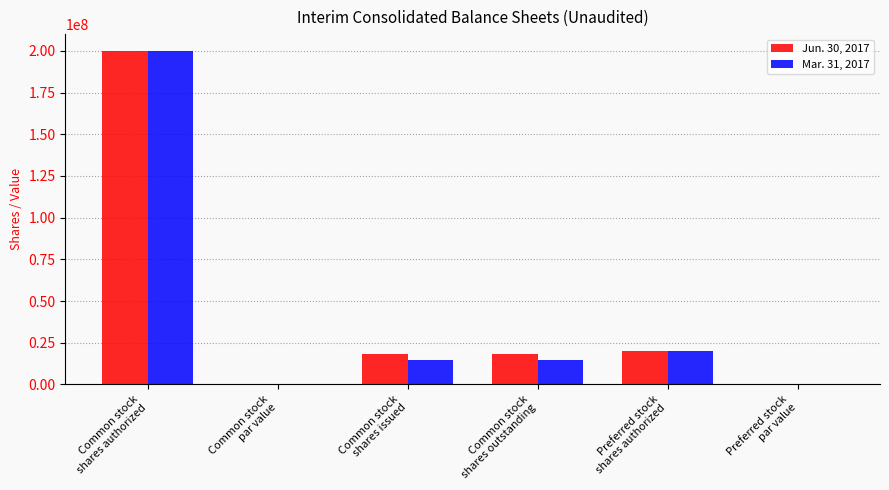

Where does the Jun. 30, 2017 series first go above 18508550?

Common stock
shares authorized